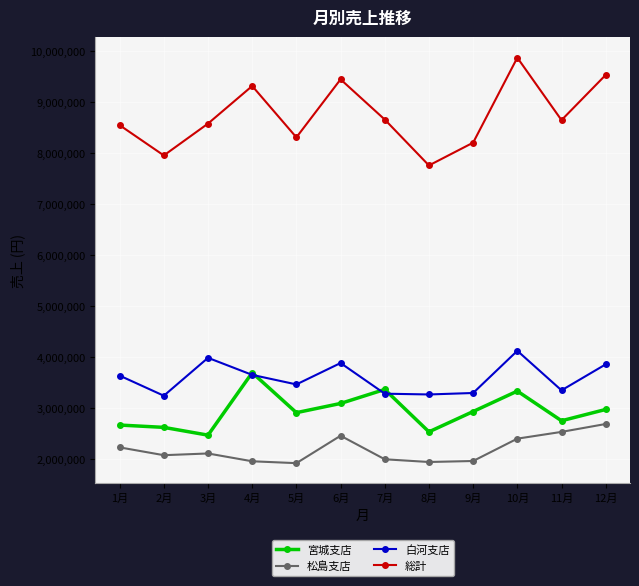

True or false: 白河支店 has a value of 1902545 at 6月.

False